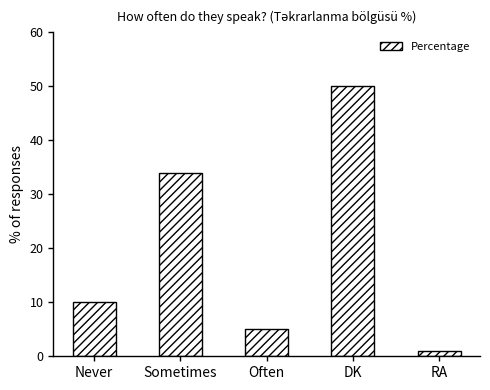

Approximately how many times larger is the value at Sometimes compared to DK?

0.7